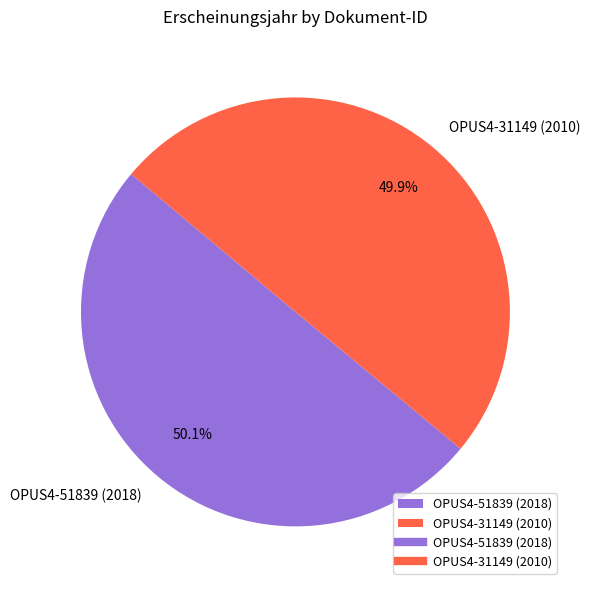

The OPUS4-31149 (2010) slice represents 45% of the pie. True or false?

False